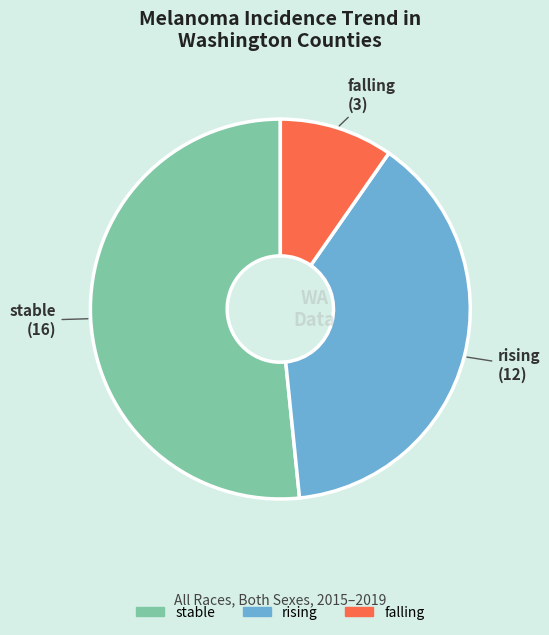

Approximately how many times larger is the value at rising compared to falling?

4.0